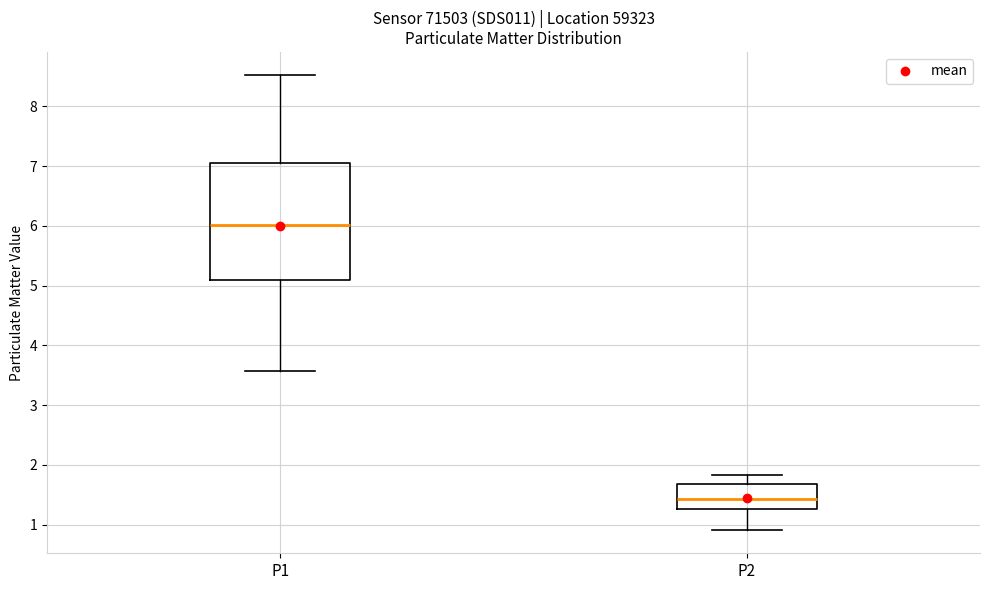

Which box's median line is the lowest?

P2